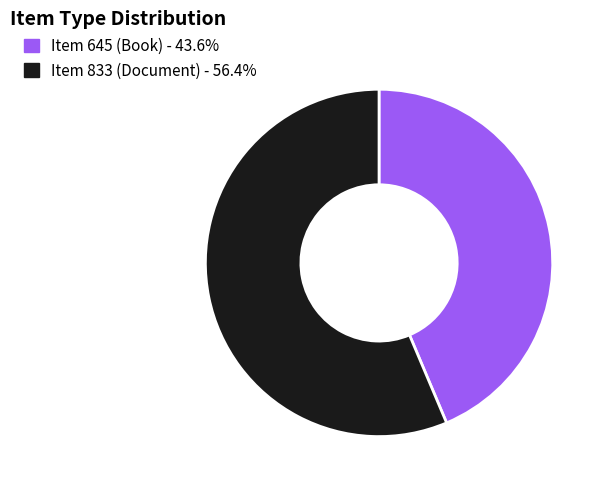

Count the number of slices in the pie.

2